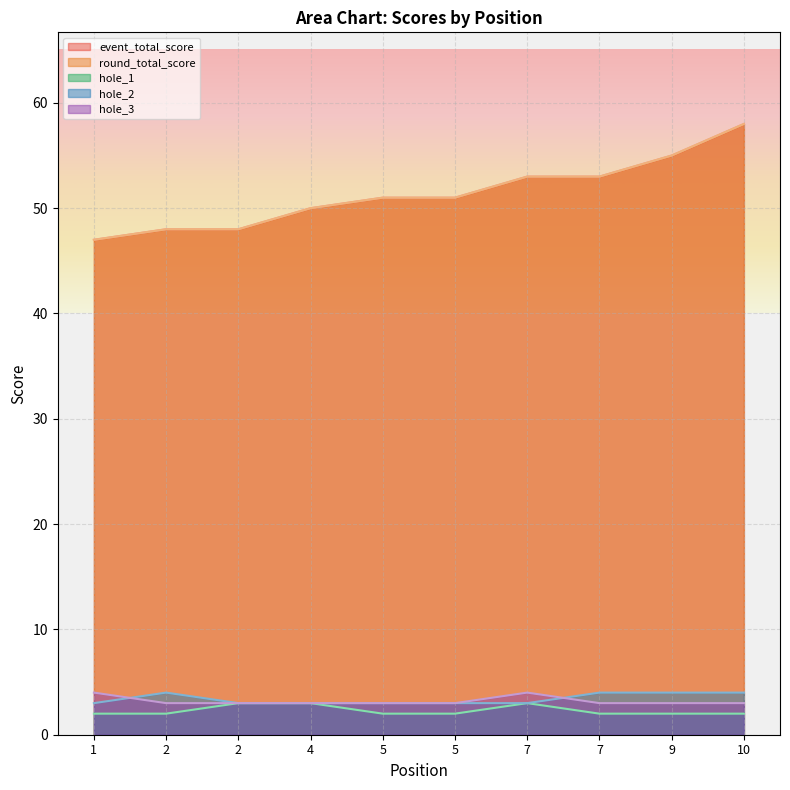

What is the average value of the hole_1 series?

2